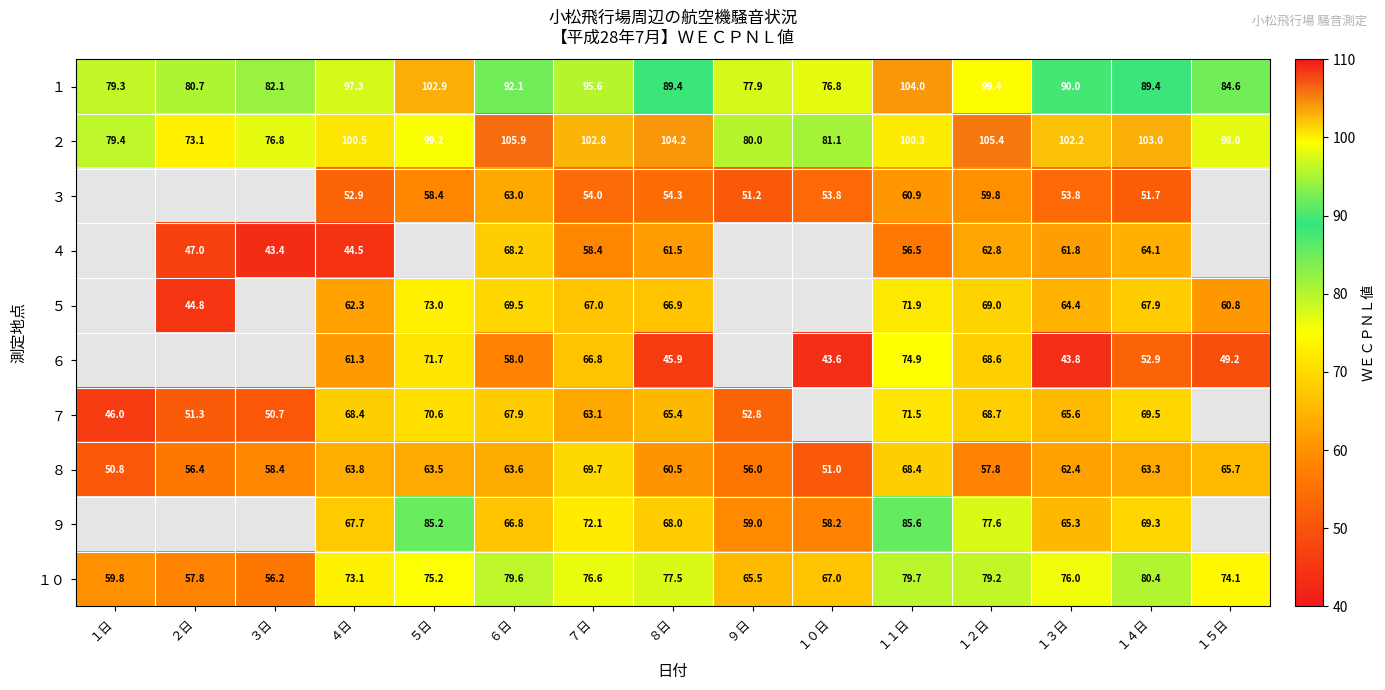

Is the value of ８ at ９日 greater than the value of ２ at １２日?

No